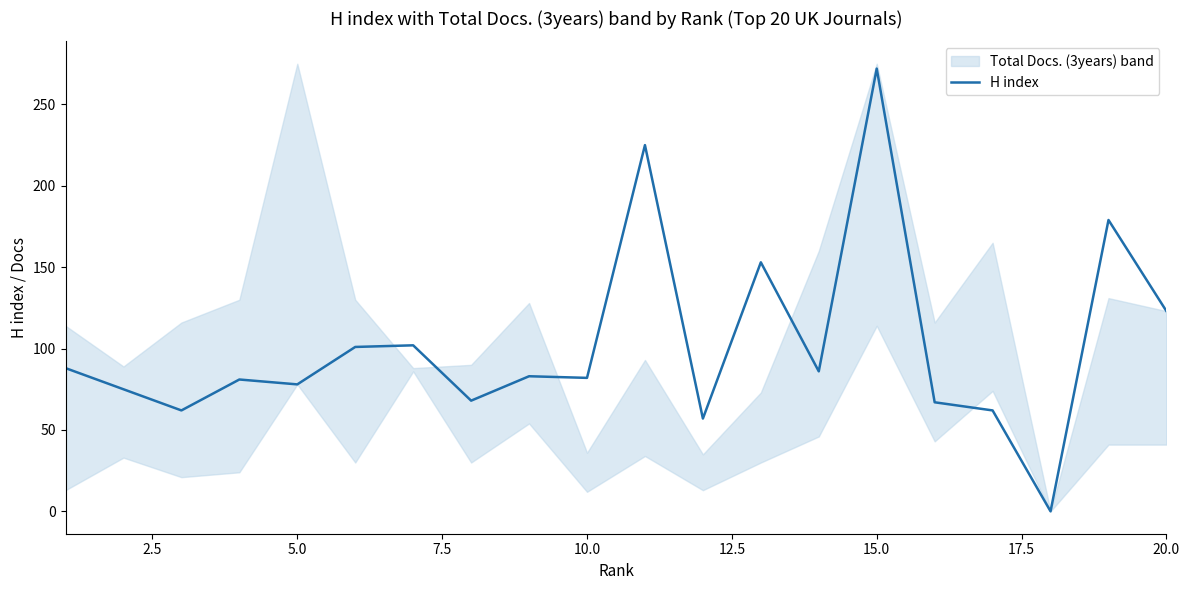

Where is H index nearest to the value 136?

20.0